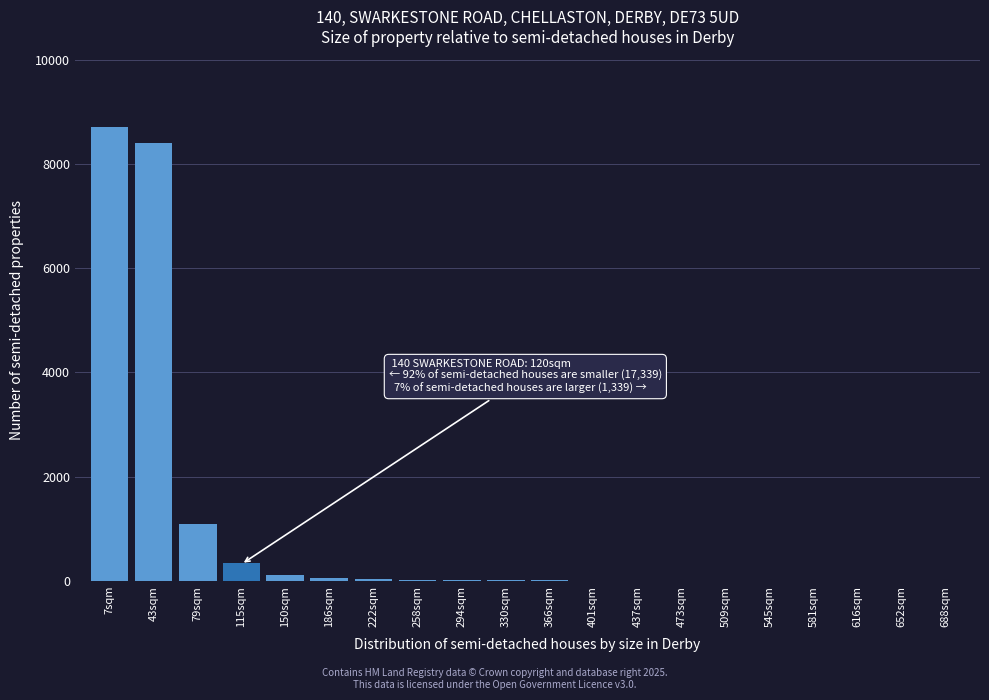

What is the sum of all values?

18845